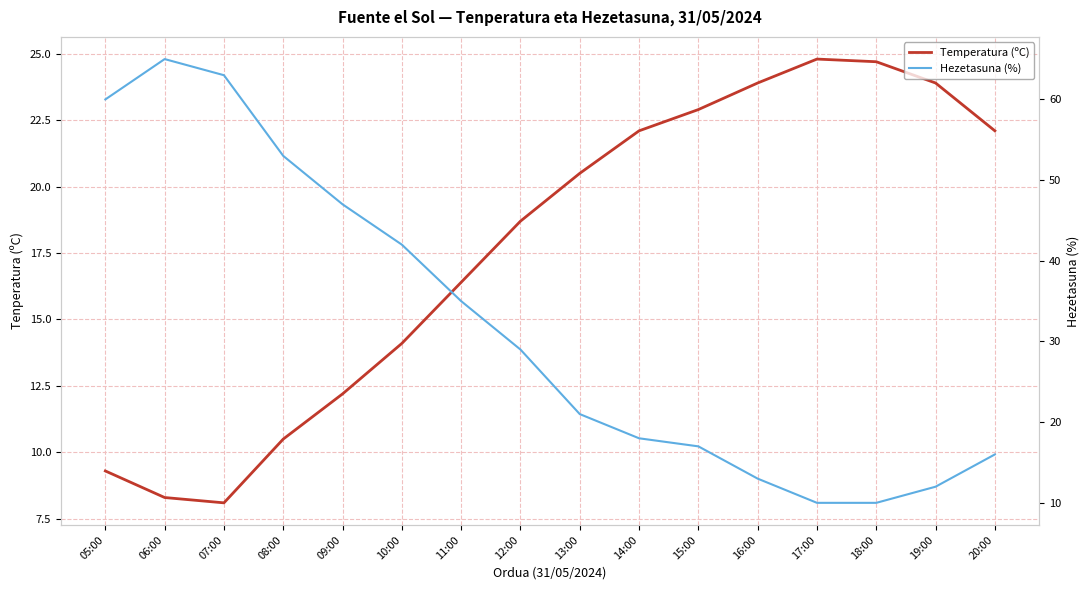

Rank the categories by Hezetasuna (%) value from lowest to highest.

17:00, 18:00, 19:00, 16:00, 20:00, 15:00, 14:00, 13:00, 12:00, 11:00, 10:00, 09:00, 08:00, 05:00, 07:00, 06:00